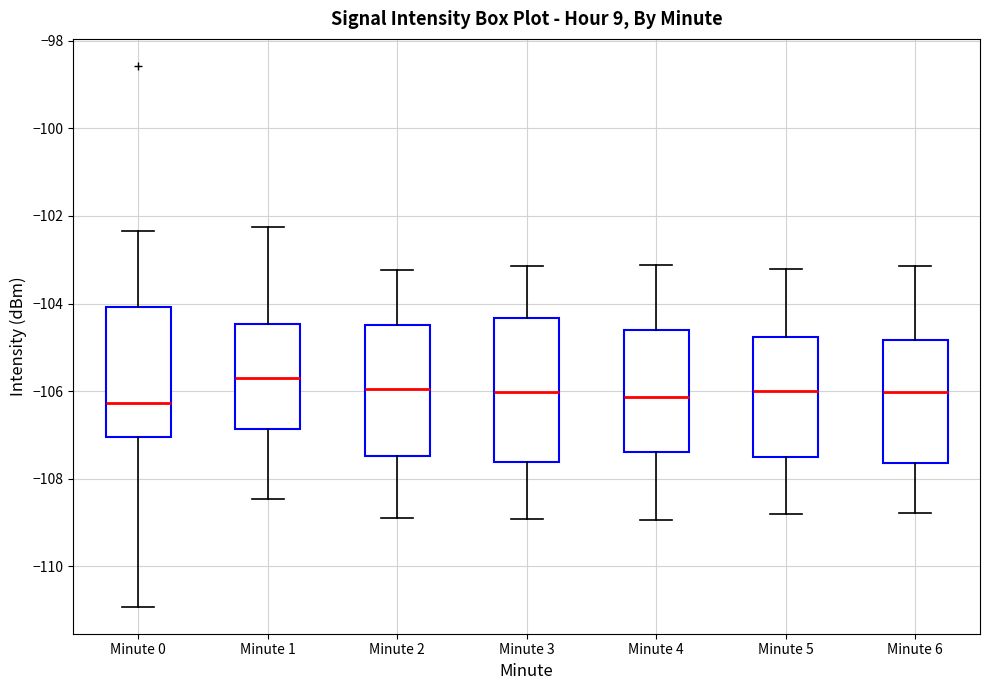

Where does the lower whisker of the box for Minute 4 end on the y-axis? The values are not printed on the chart, so give them approximately, as read against the axis.

-109.0